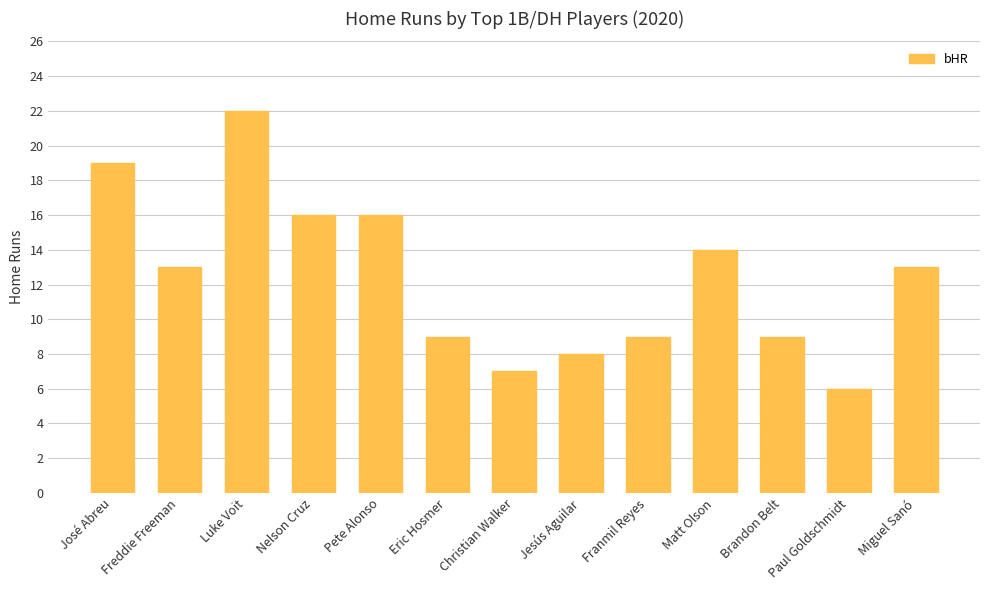

What is the difference between the values at Luke Voit and José Abreu?

3